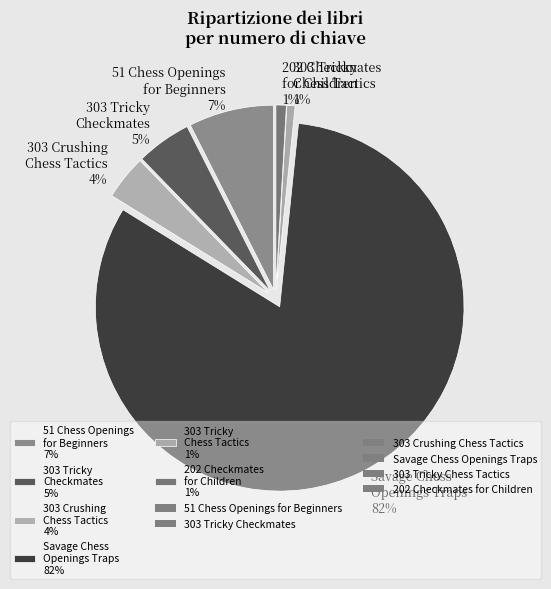

Count the number of slices in the pie.

6